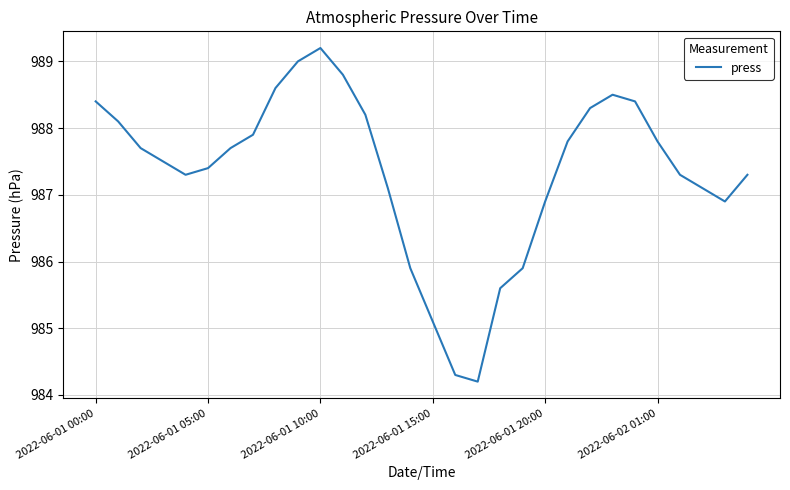

What is the difference between the maximum and minimum values?

5.0